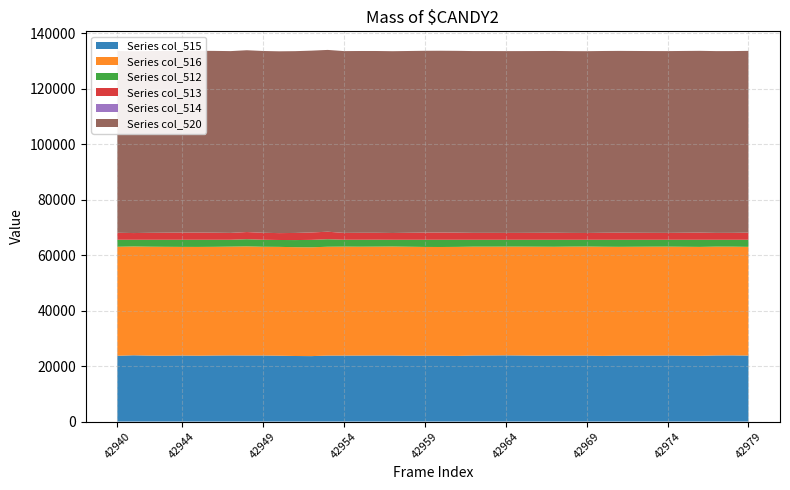

Reading left to right, extract all data points from this chart.

col_515: 23720	23889	23768	23727	23807	23742	23809	23840	23821	23816	23739	23631	23592	23786	23790	23793	23812	23806	23735	23743	23736	23665	23812	23834	23867	23816	23746	23773	23767	23792	23679	23781	23774	23779	23806	23764	23707	23835	23860	23796
col_516: 39297	39226	39269	39265	39156	39211	39178	39221	39329	39200	39231	39229	39228	39234	39275	39236	39247	39288	39285	39205	39195	39302	39237	39212	39196	39240	39287	39234	39297	39296	39342	39204	39240	39262	39252	39244	39256	39224	39188	39180
col_512: 2518	2420	2498	2543	2572	2582	2548	2474	2586	2519	2483	2567	2676	2709	2474	2509	2495	2441	2515	2587	2604	2568	2486	2489	2472	2479	2502	2528	2471	2447	2514	2550	2521	2494	2477	2527	2572	2476	2487	2559
col_513: 2518	2419	2498	2542	2572	2582	2547	2474	2586	2519	2482	2566	2676	2708	2474	2508	2493	2440	2514	2587	2604	2566	2486	2489	2472	2478	2502	2527	2470	2447	2514	2548	2521	2494	2477	2525	2570	2475	2485	2559
col_514: 0	1	0	1	0	0	1	0	0	0	1	1	0	1	0	1	2	1	1	0	0	2	0	0	0	1	0	1	1	0	0	2	0	0	0	2	2	1	2	0
col_520: 65535	65535	65535	65535	65535	65535	65535	65535	65535	65535	65535	65535	65535	65535	65535	65535	65535	65535	65535	65535	65535	65535	65535	65535	65535	65535	65535	65535	65535	65535	65535	65535	65535	65535	65535	65535	65535	65535	65535	65535